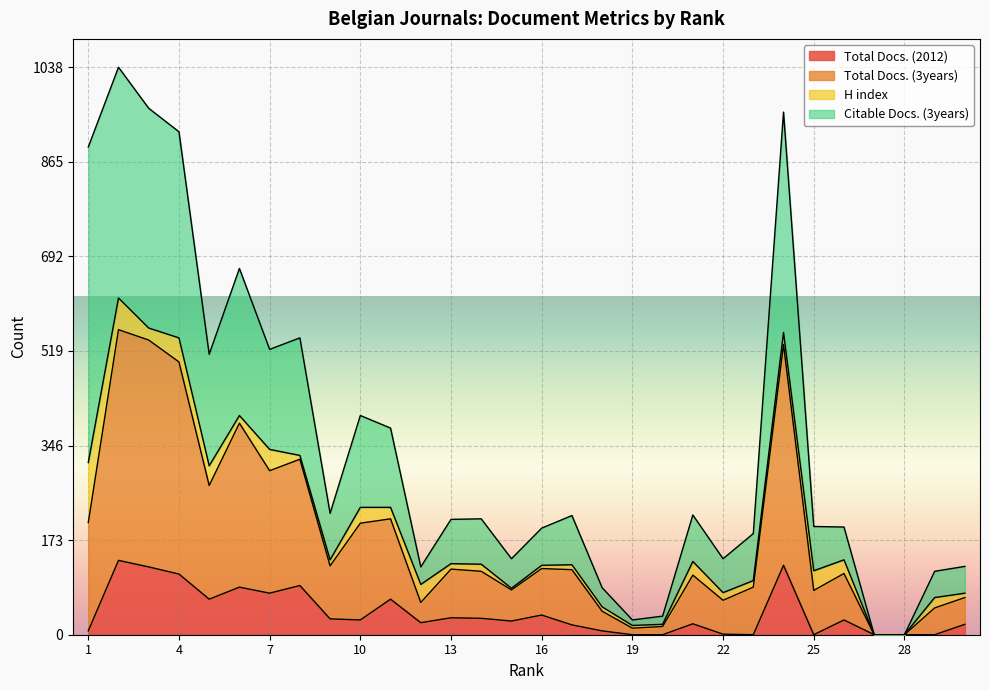

The value of Total Docs. (2012) at 19 is 86. True or false?

False